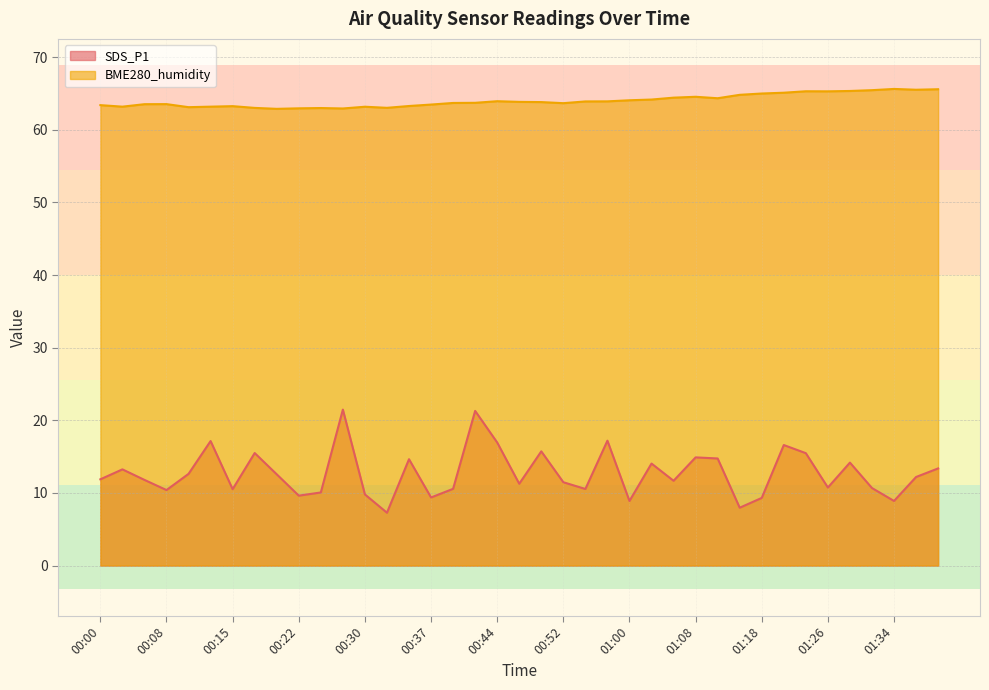

What is the total value across all series at 00:00?

75.3